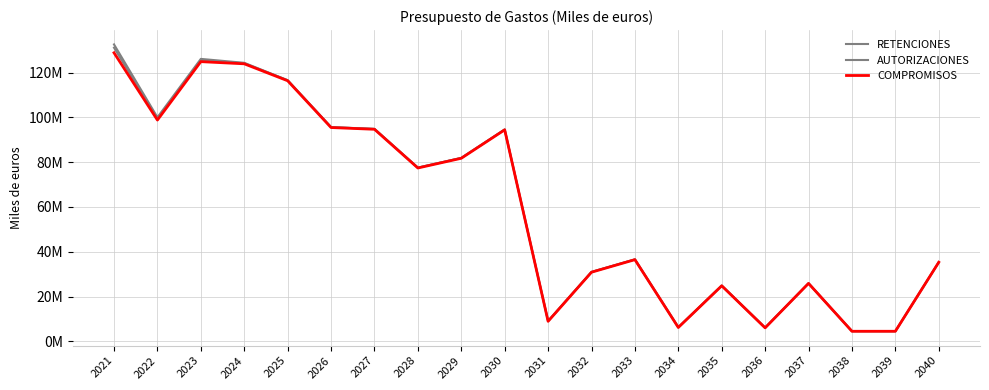

Is this an area chart (filled region under the line)?

No